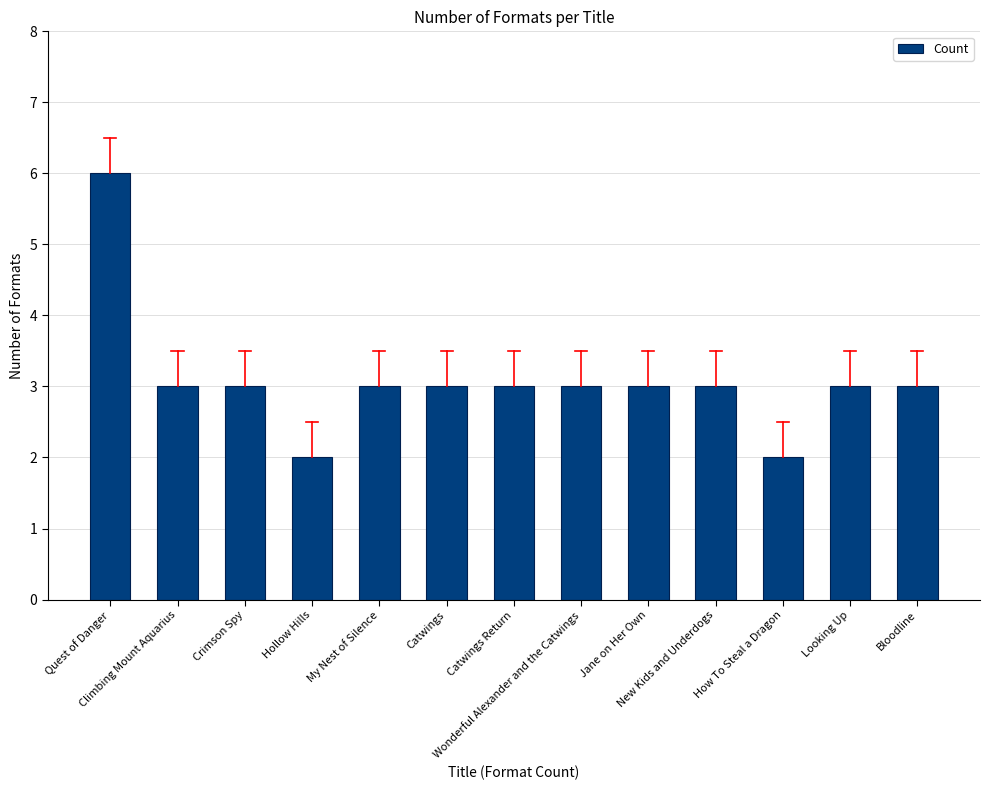

Are the bars horizontal?

No